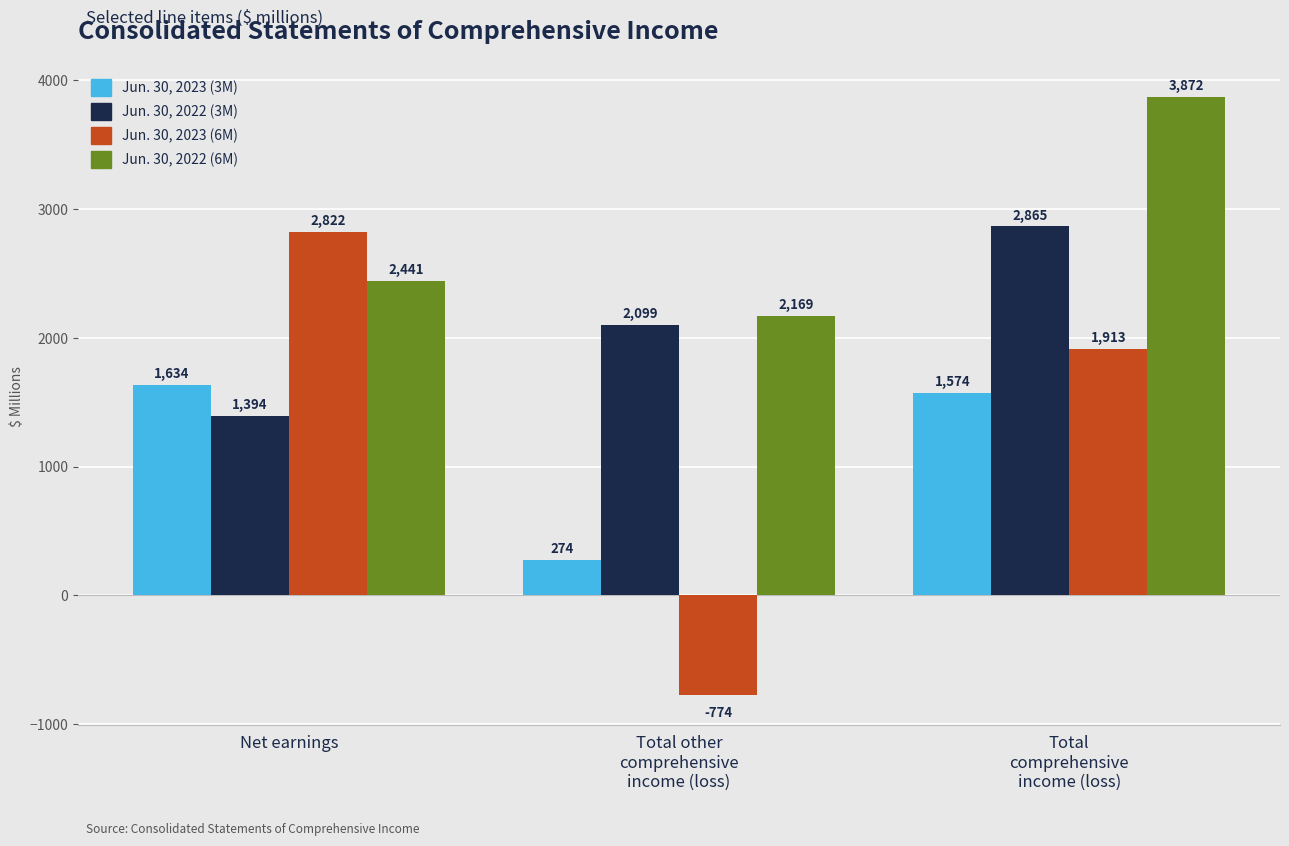

What is the spread (max minus min) of values at Total
comprehensive
income (loss)?

2298